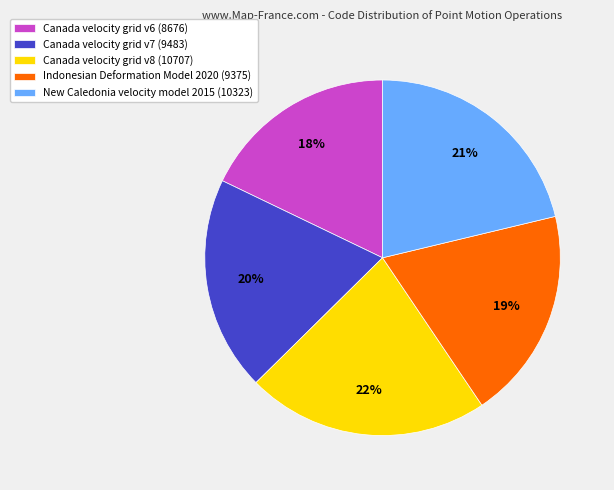

What percentage is the Indonesian Deformation Model 2020 slice, to the nearest percent?

19%